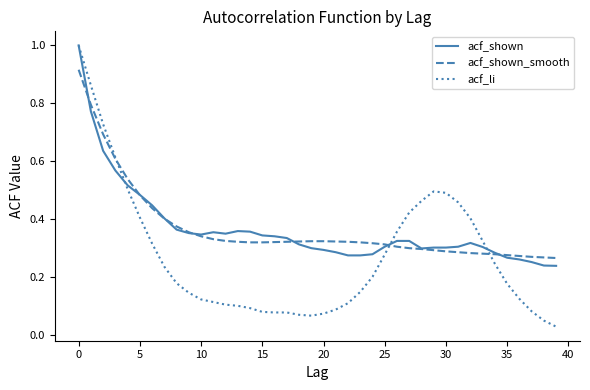

What is the highest value of the acf_shown series?

1.0